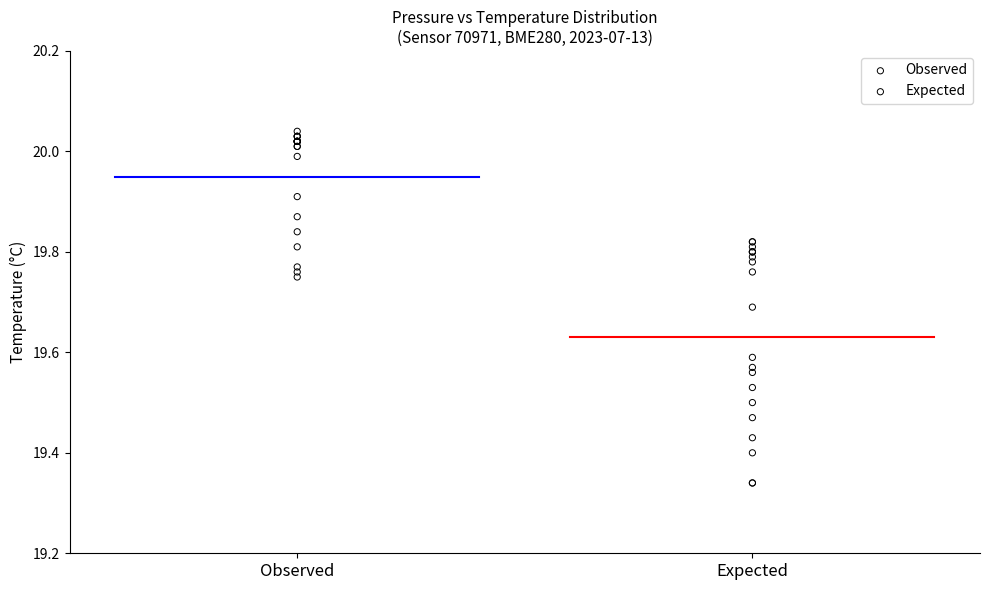

What are all the series names shown in the legend?

Observed, Expected